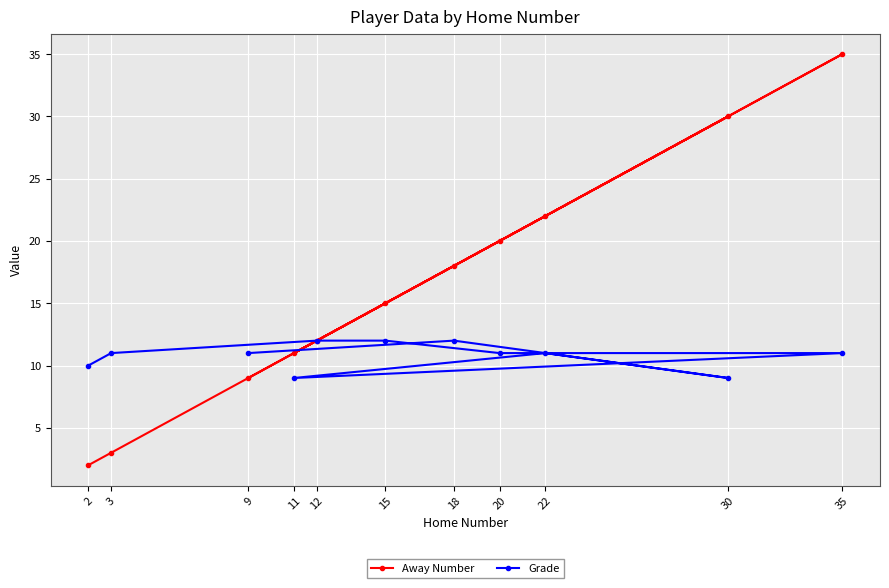

List the series in order of their peak value, lowest first.

Grade, Away Number